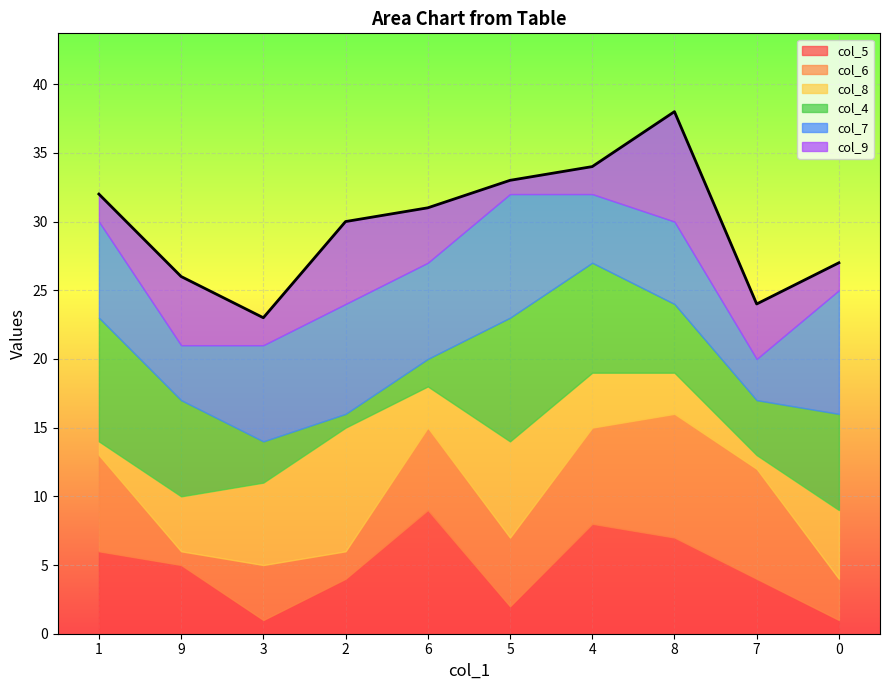

Read the col_6 value at 6.

6